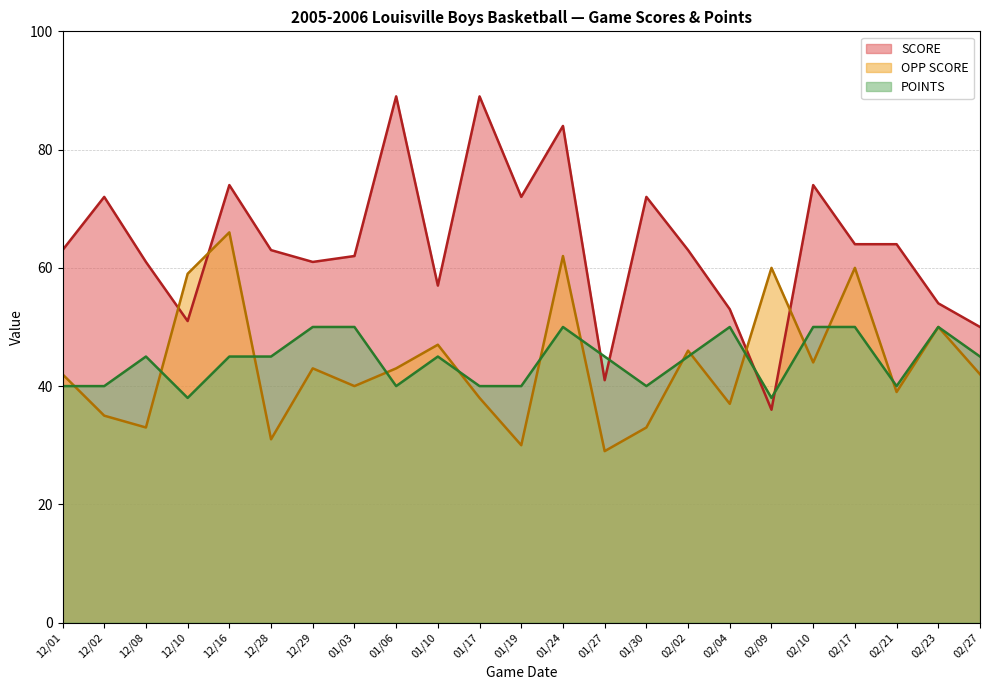

Reading left to right, extract all data points from this chart.

SCORE: 12/01=63	12/02=72	12/08=61	12/10=51	12/16=74	12/28=63	12/29=61	01/03=62	01/06=89	01/10=57	01/17=89	01/19=72	01/24=84	01/27=41	01/30=72	02/02=63	02/04=53	02/09=36	02/10=74	02/17=64	02/21=64	02/23=54	02/27=50
OPP SCORE: 12/01=42	12/02=35	12/08=33	12/10=59	12/16=66	12/28=31	12/29=43	01/03=40	01/06=43	01/10=47	01/17=38	01/19=30	01/24=62	01/27=29	01/30=33	02/02=46	02/04=37	02/09=60	02/10=44	02/17=60	02/21=39	02/23=50	02/27=42
POINTS: 12/01=40	12/02=40	12/08=45	12/10=38	12/16=45	12/28=45	12/29=50	01/03=50	01/06=40	01/10=45	01/17=40	01/19=40	01/24=50	01/27=45	01/30=40	02/02=45	02/04=50	02/09=38	02/10=50	02/17=50	02/21=40	02/23=50	02/27=45